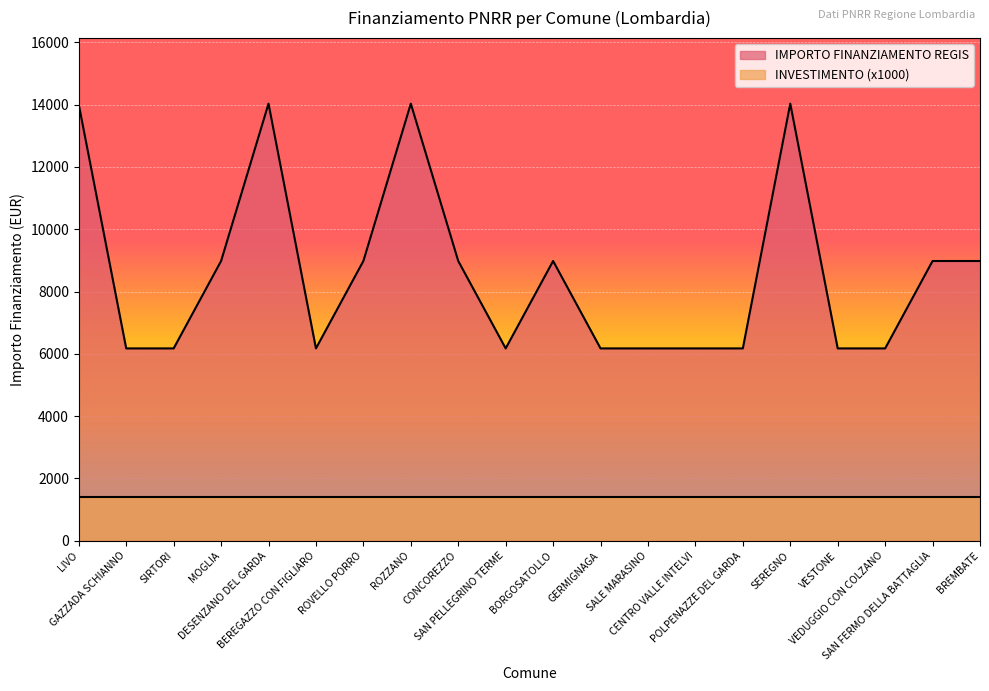

Reading left to right, extract all data points from this chart.

LIVO=14000.0	GAZZADA SCHIANNO=6173.2	SIRTORI=6173.2	MOGLIA=8979.2	DESENZANO DEL GARDA=14030.0	BEREGAZZO CON FIGLIARO=6173.2	ROVELLO PORRO=8979.2	ROZZANO=14030.0	CONCOREZZO=8979.2	SAN PELLEGRINO TERME=6173.2	BORGOSATOLLO=8979.2	GERMIGNAGA=6173.2	SALE MARASINO=6173.2	CENTRO VALLE INTELVI=6173.2	POLPENAZZE DEL GARDA=6173.2	SEREGNO=14030.0	VESTONE=6173.2	VEDUGGIO CON COLZANO=6173.2	SAN FERMO DELLA BATTAGLIA=8979.2	BREMBATE=8979.2